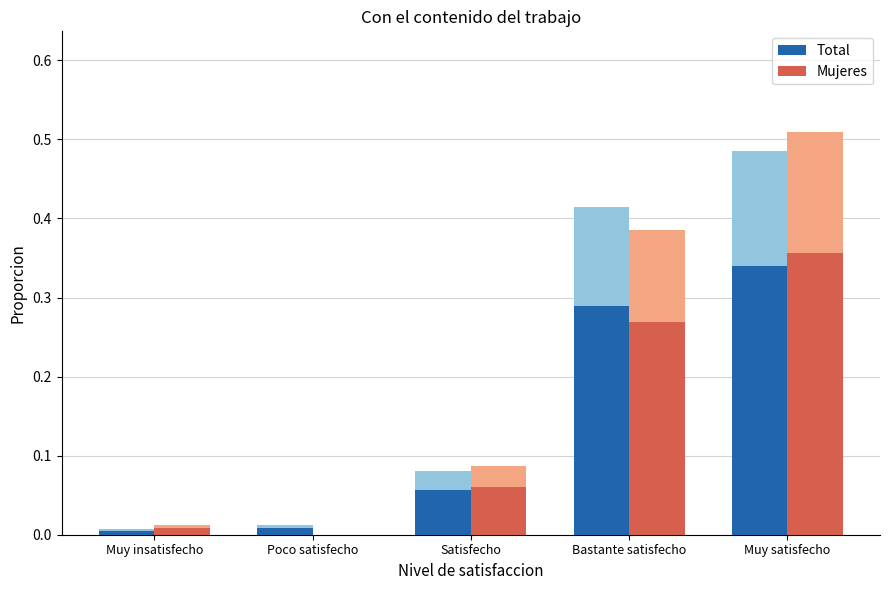

What is the difference between the maximum and second lowest values in the Mujeres series?

0.3